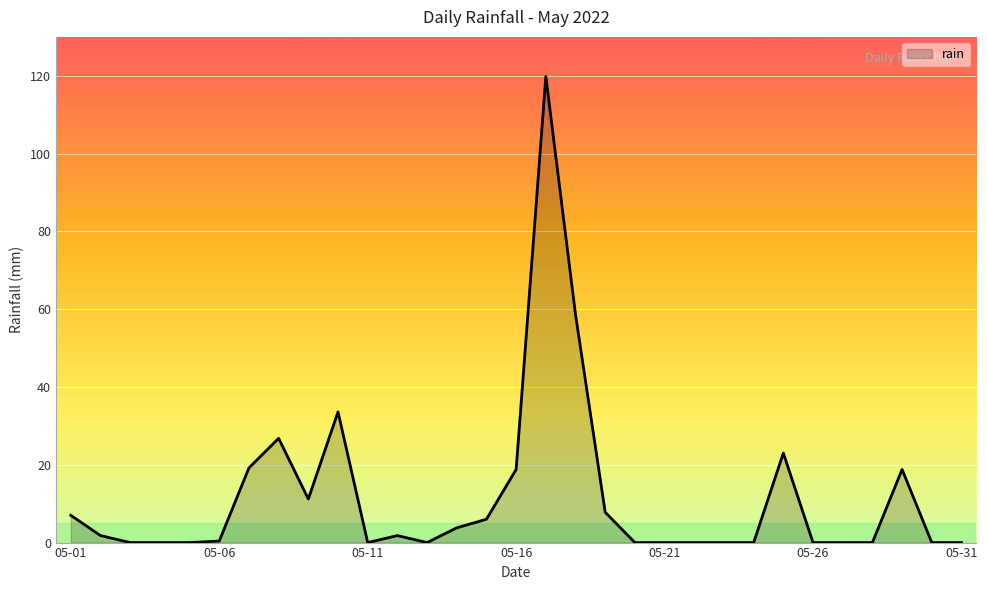

What is the difference between the maximum and minimum values?

119.8